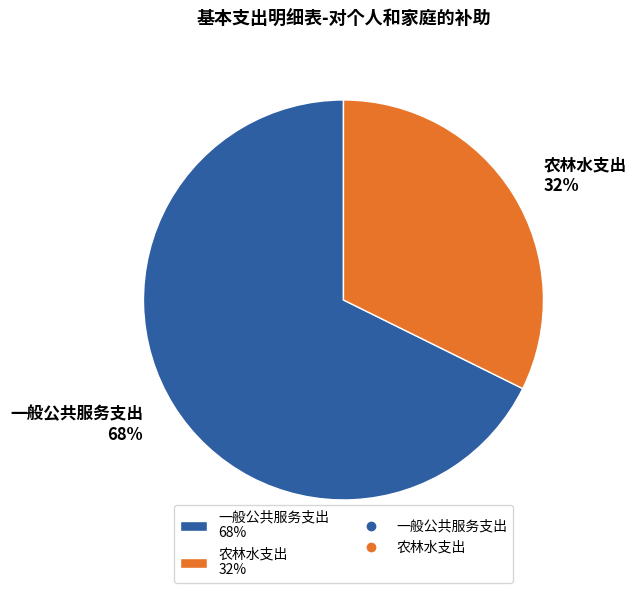

How many segments does this pie chart have?

2